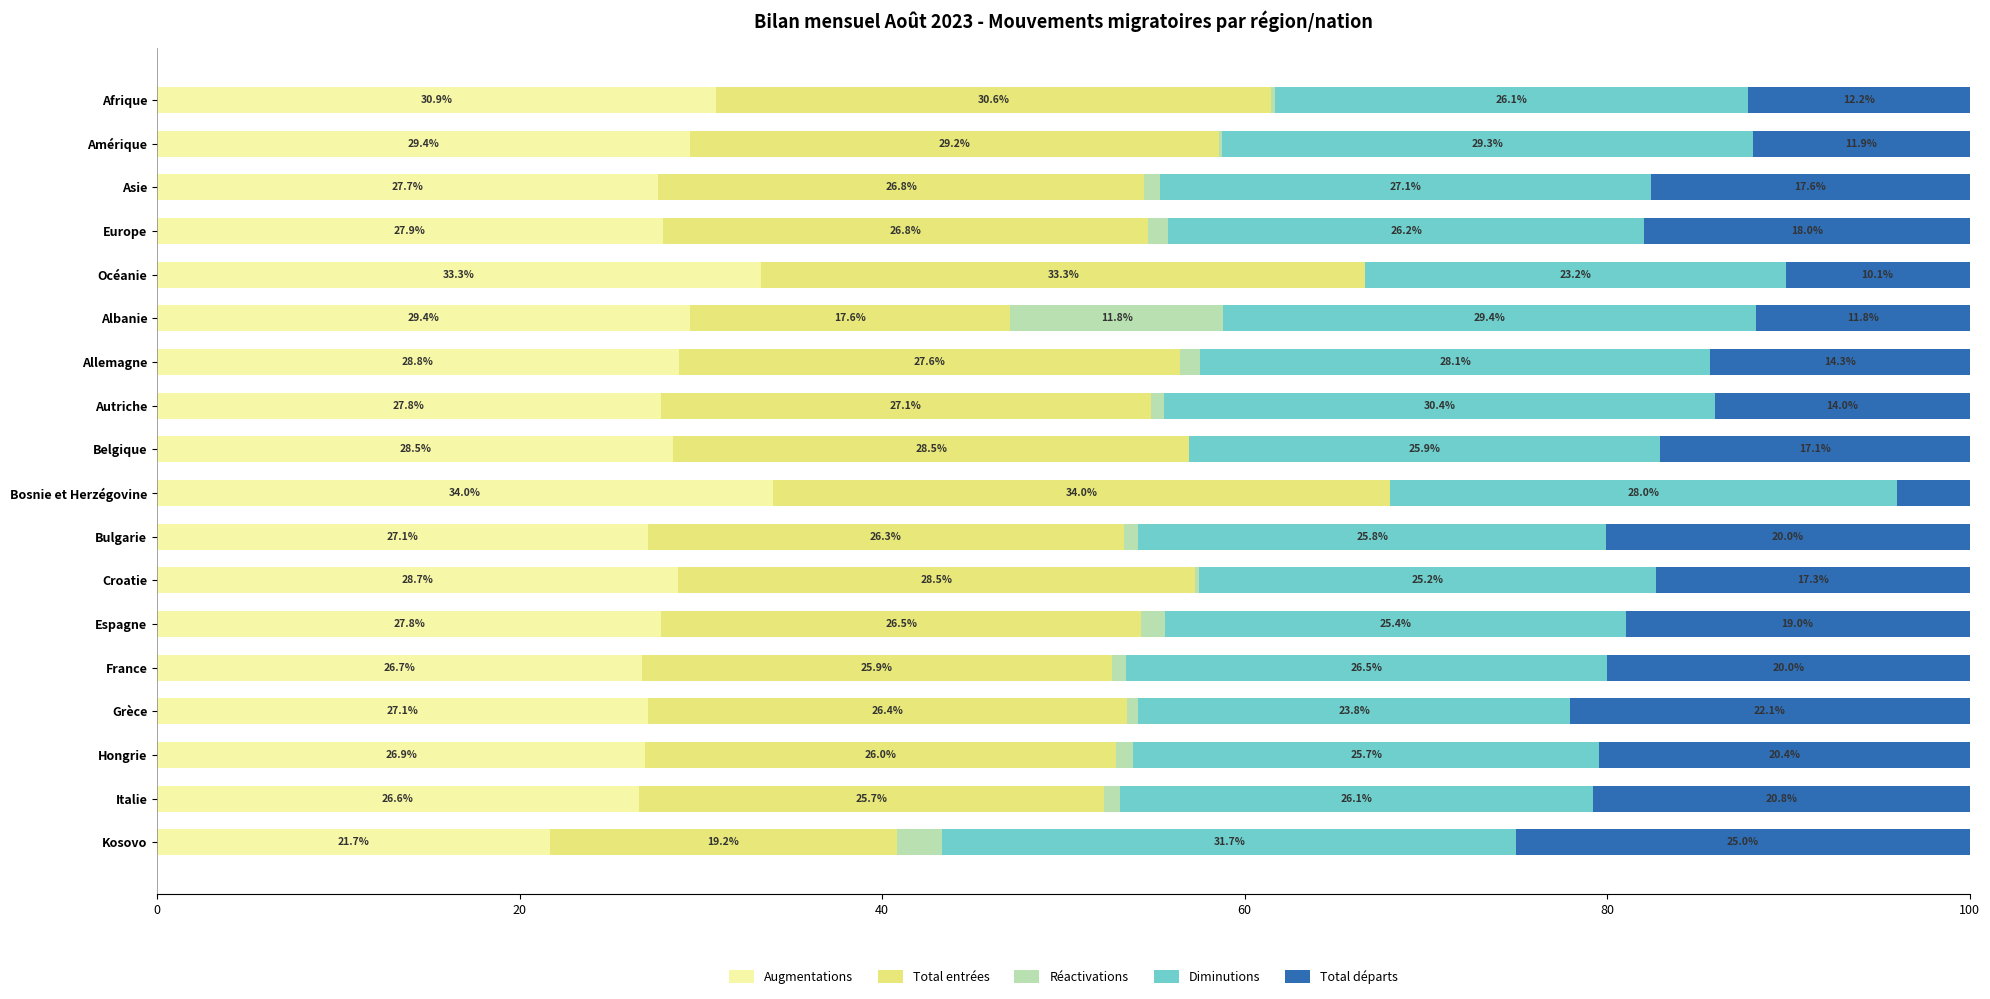

The Augmentations series shows 13.4 at Grèce. True or false?

False